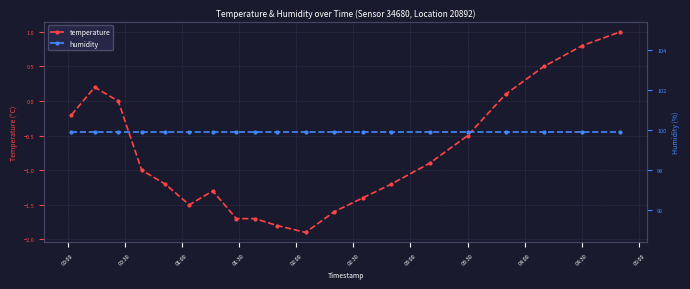

What is the highest value of the temperature series?

1.0